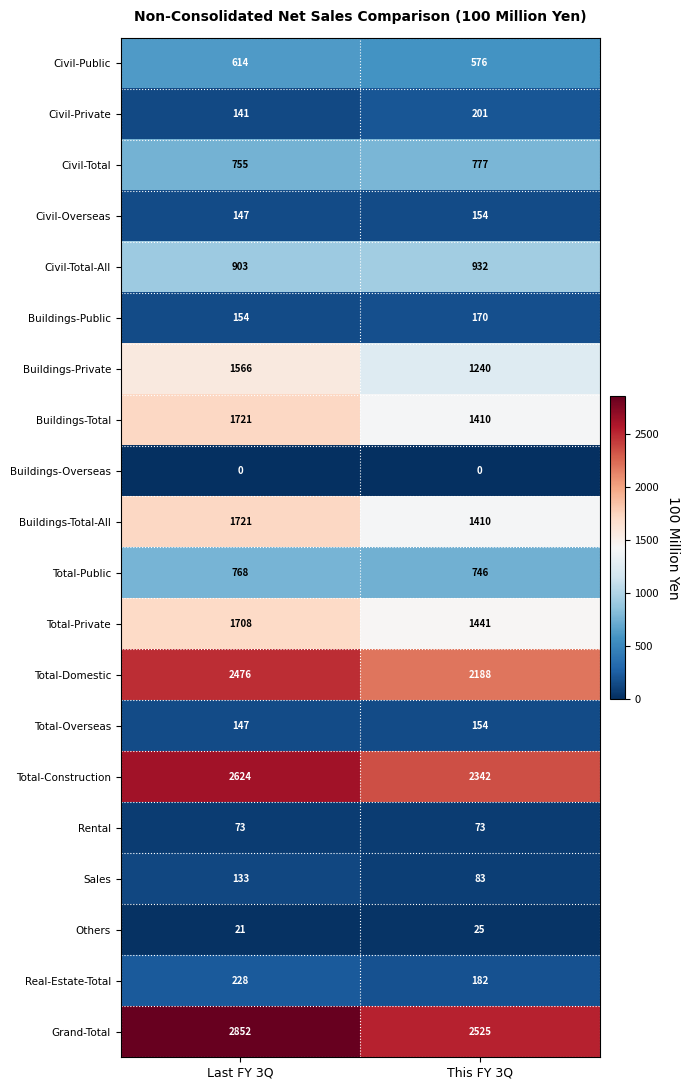

How many series are shown in this chart?

20